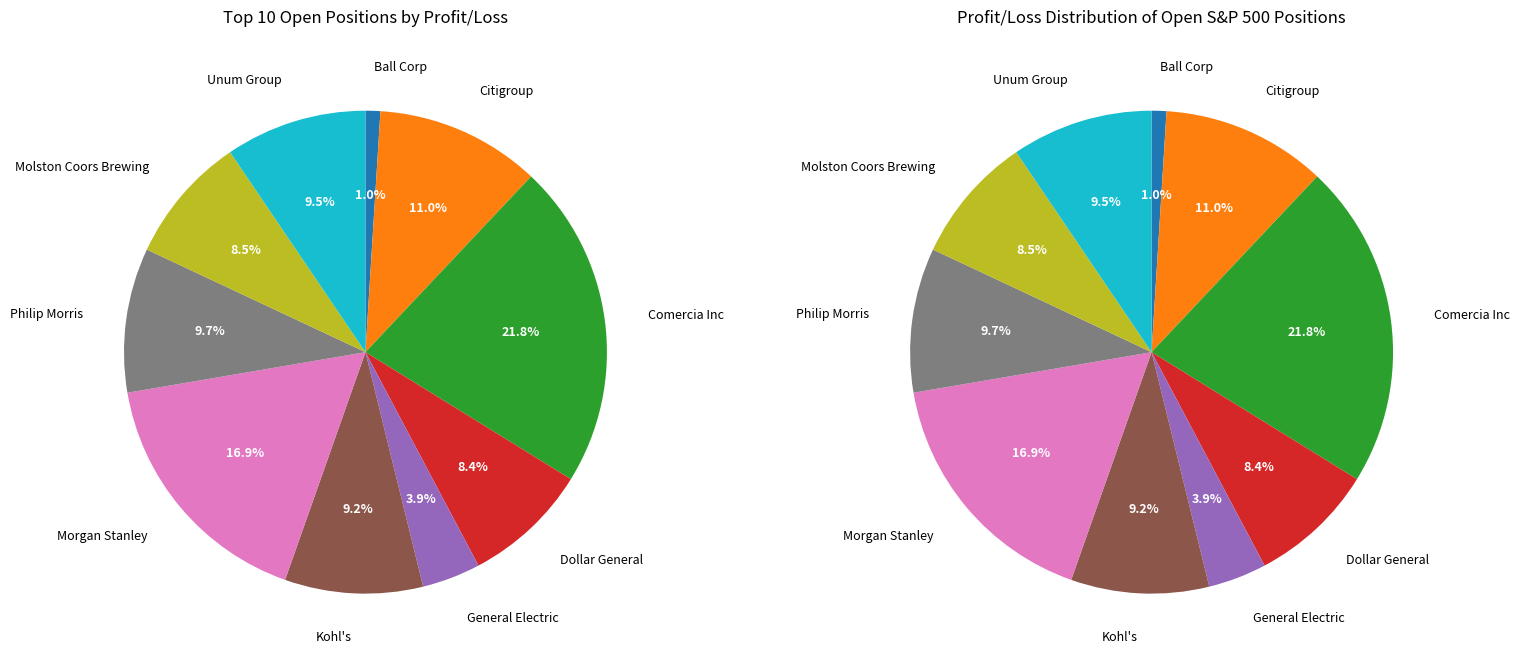

Rank the categories by value from lowest to highest.

Ball Corp, General Electric, Dollar General, Molston Coors Brewing, Kohl's, Unum Group, Philip Morris, Citigroup, Morgan Stanley, Comercia Inc